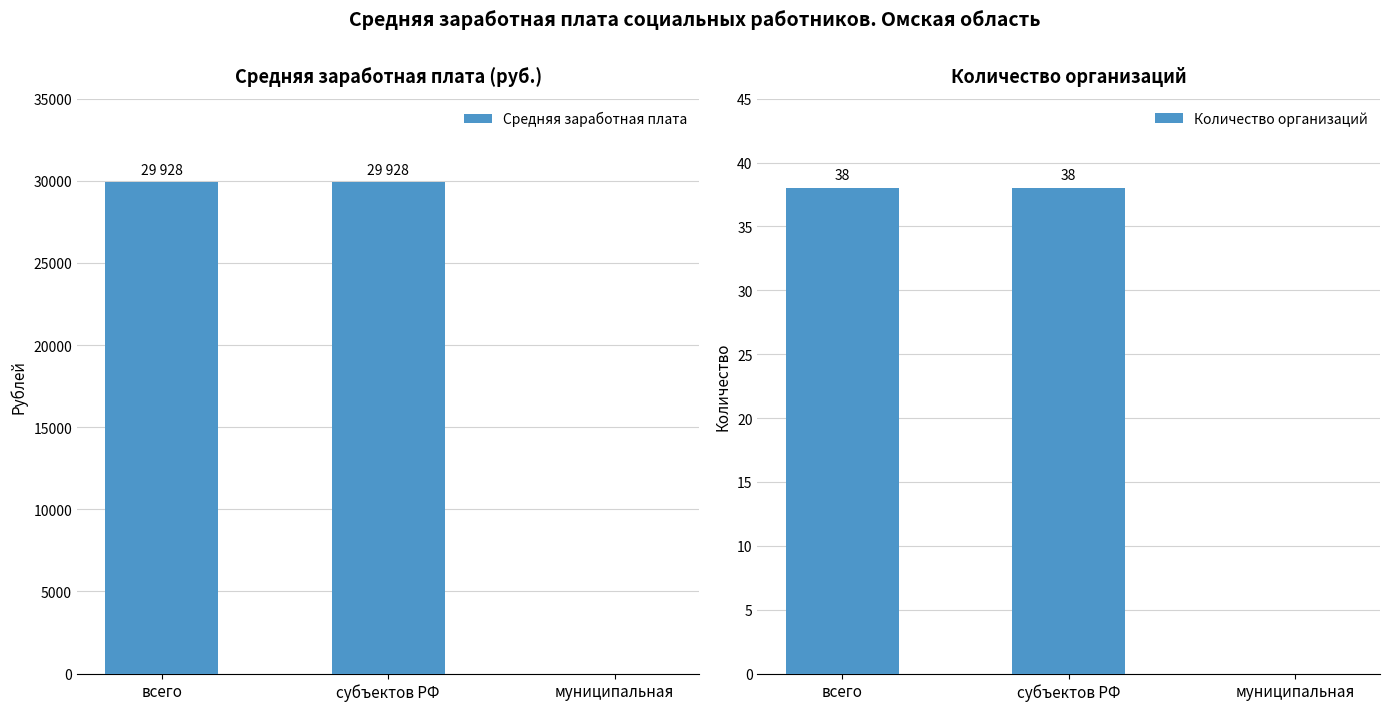

Is it true that Средняя заработная плата equals 0 at муниципальная?

True